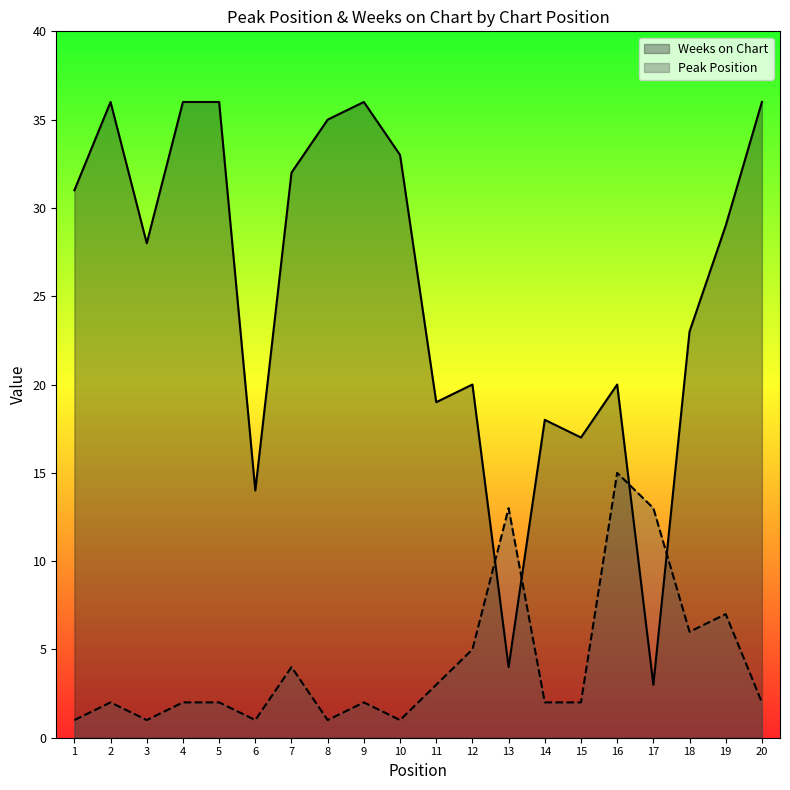

At 20, list the series in order from smallest to largest.

Peak Position, Weeks on Chart